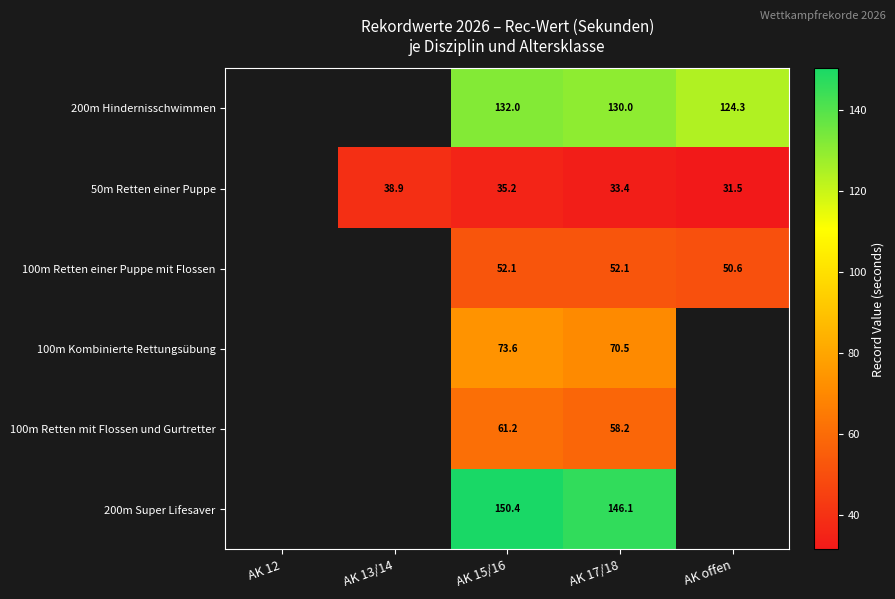

Is the value of 100m Retten einer Puppe mit Flossen at AK 13/14 greater than the value of 200m Hindernisschwimmen at AK 12?

No